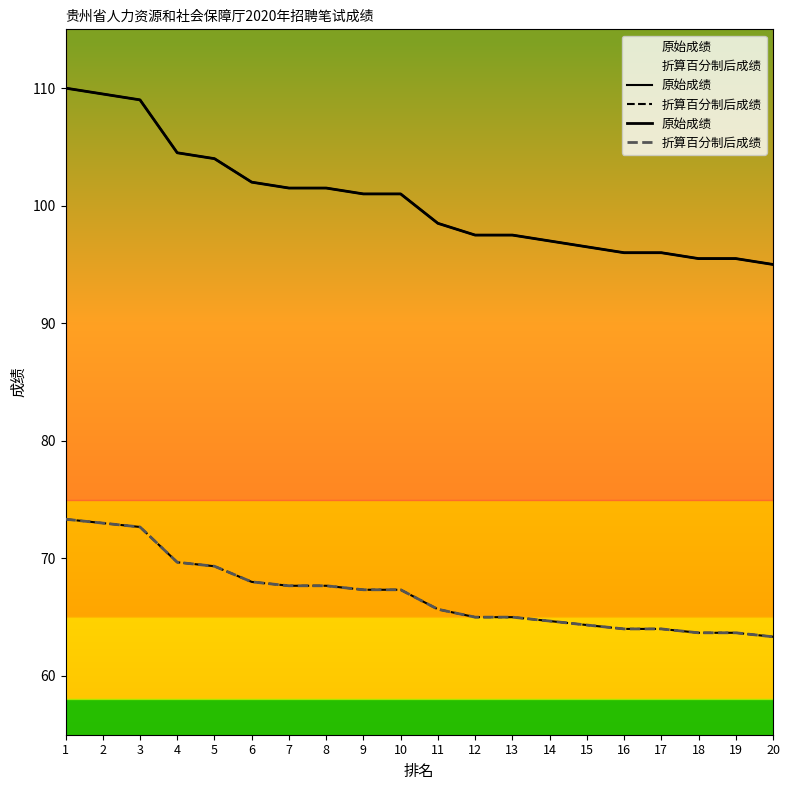

Reading right to left, what are all the values shown in this chart?

原始成绩: 20=95.0	19=95.5	18=95.5	17=96.0	16=96.0	15=96.5	14=97.0	13=97.5	12=97.5	11=98.5	10=101.0	9=101.0	8=101.5	7=101.5	6=102.0	5=104.0	4=104.5	3=109.0	2=109.5	1=110.0
折算百分制后成绩: 20=63.3	19=63.7	18=63.7	17=64.0	16=64.0	15=64.3	14=64.7	13=65.0	12=65.0	11=65.7	10=67.3	9=67.3	8=67.7	7=67.7	6=68.0	5=69.3	4=69.7	3=72.7	2=73.0	1=73.3